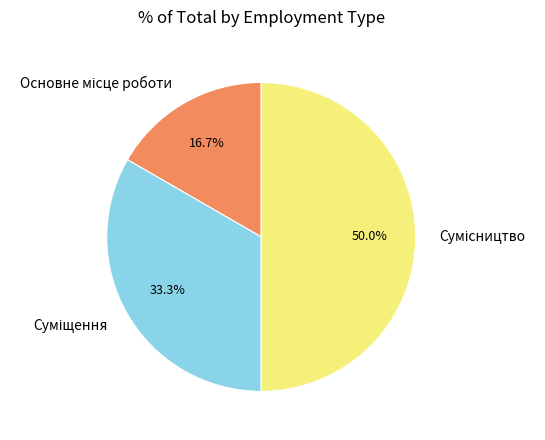

How many slices are in this pie chart?

3